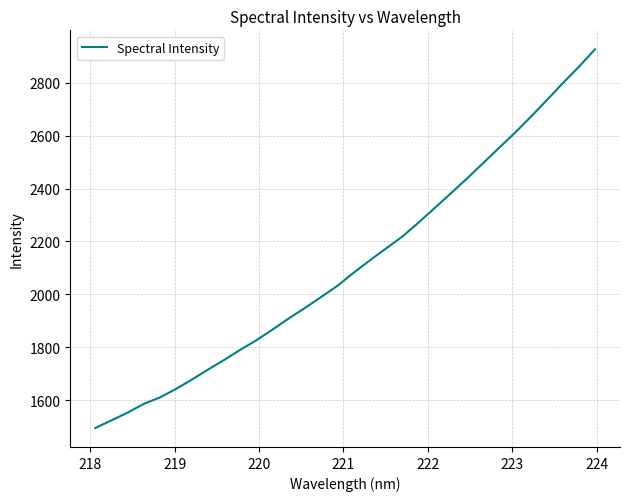

What is the smallest value displayed?

1494.7